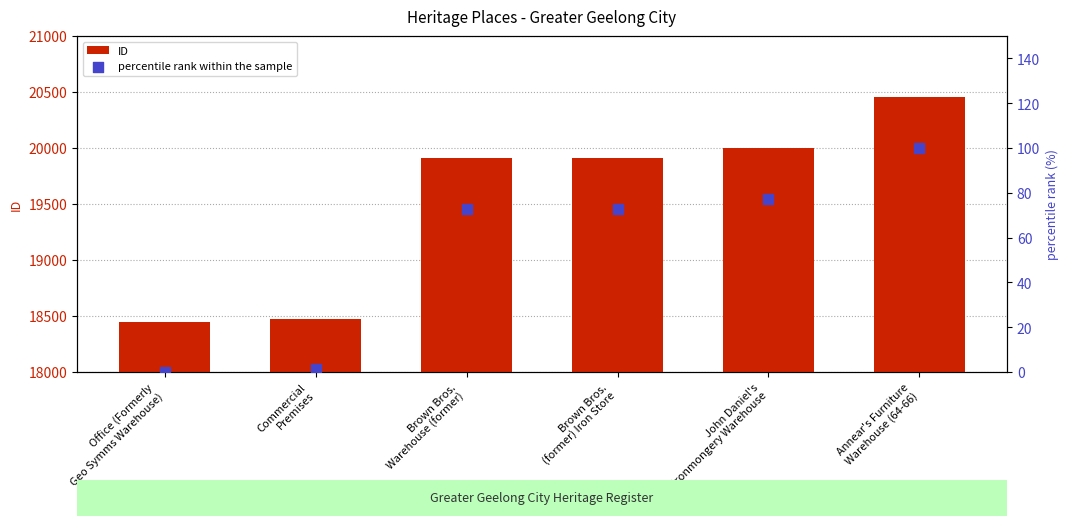

Which series has the largest total across all categories?

ID